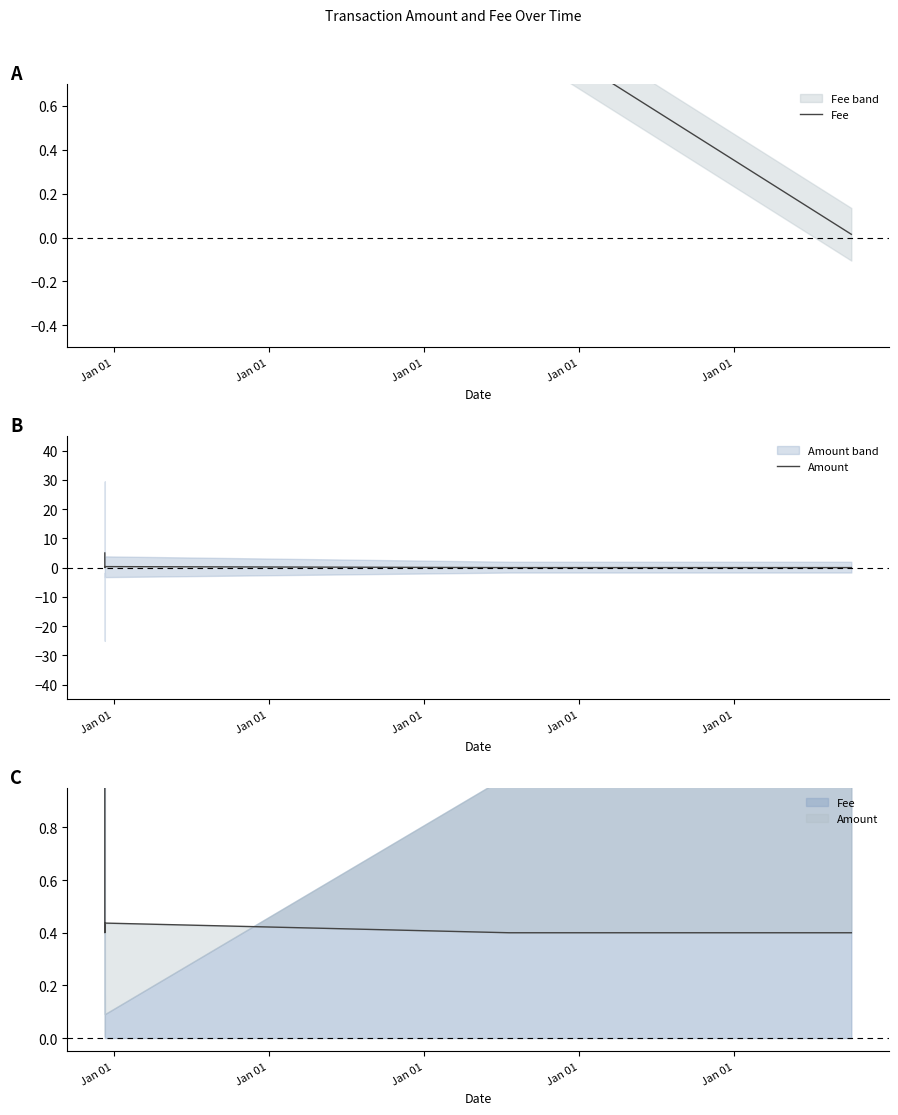

How many lines are shown in the chart?

2